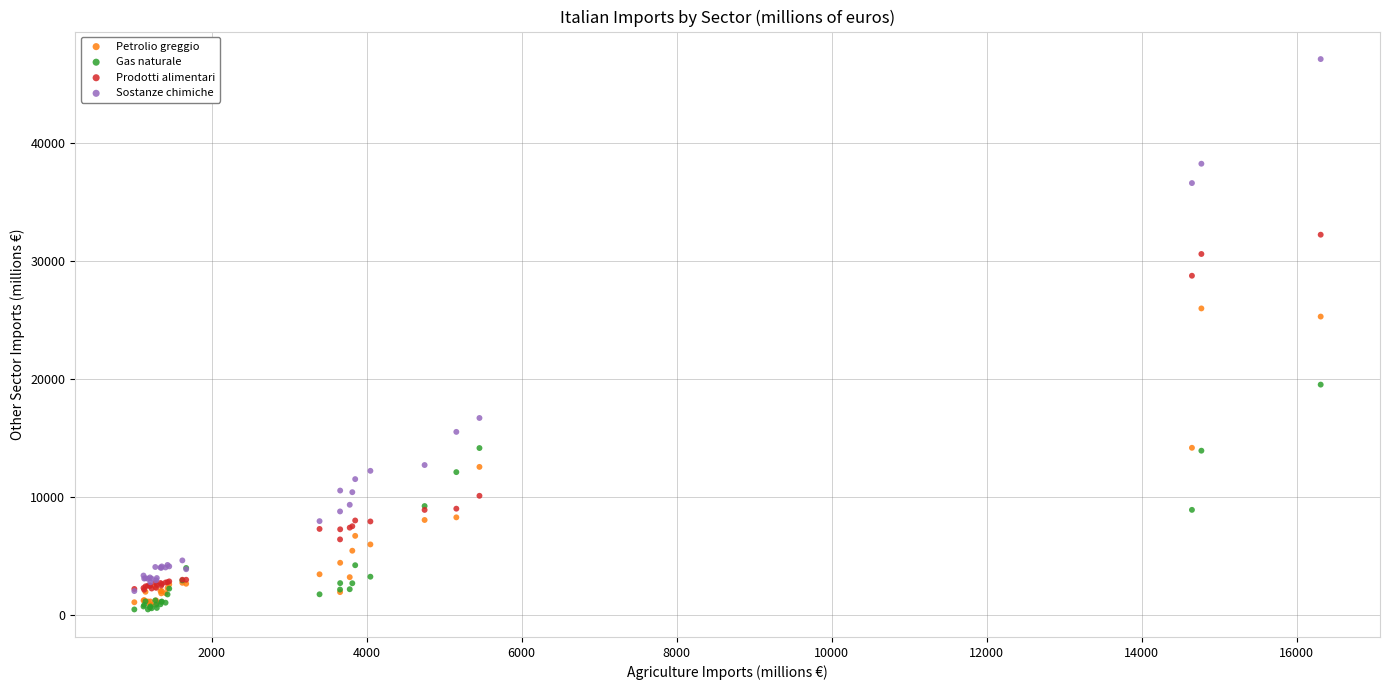

What are all the series names shown in the legend?

Petrolio greggio, Gas naturale, Prodotti alimentari, Sostanze chimiche